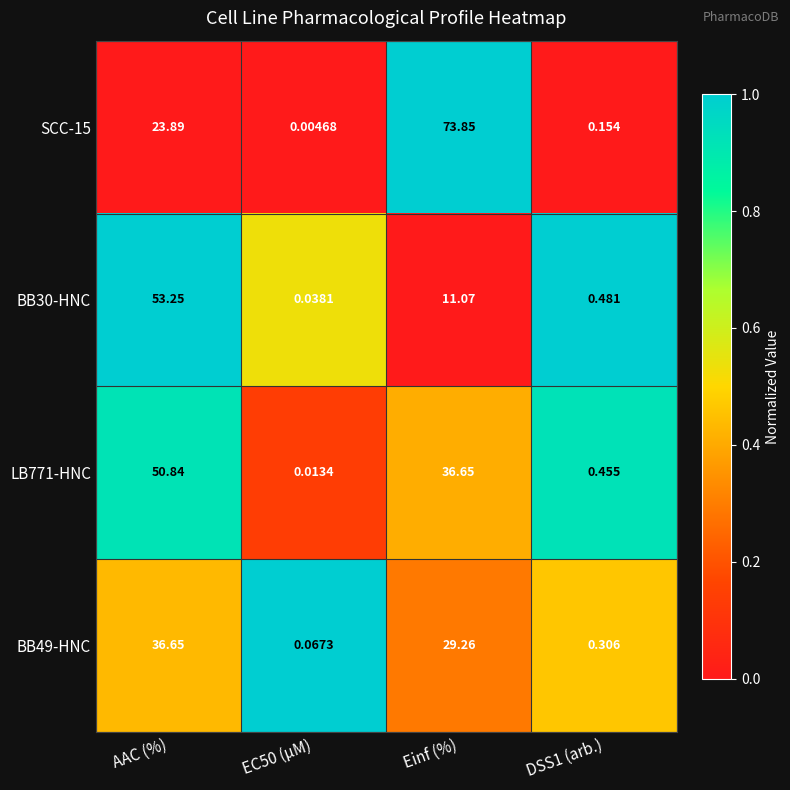

Where is BB30-HNC nearest to the value 26?

Einf (%)